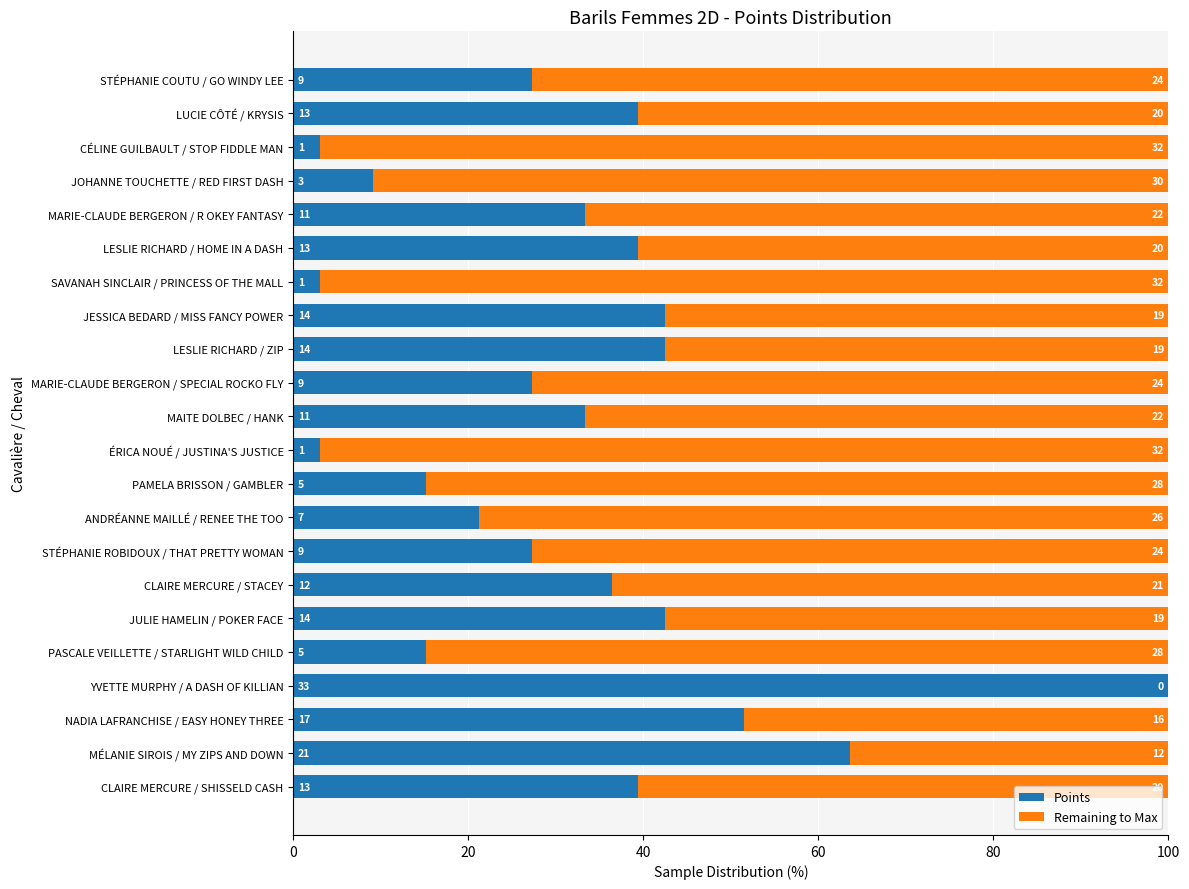

What are all the series names shown in the legend?

Points, Remaining to Max